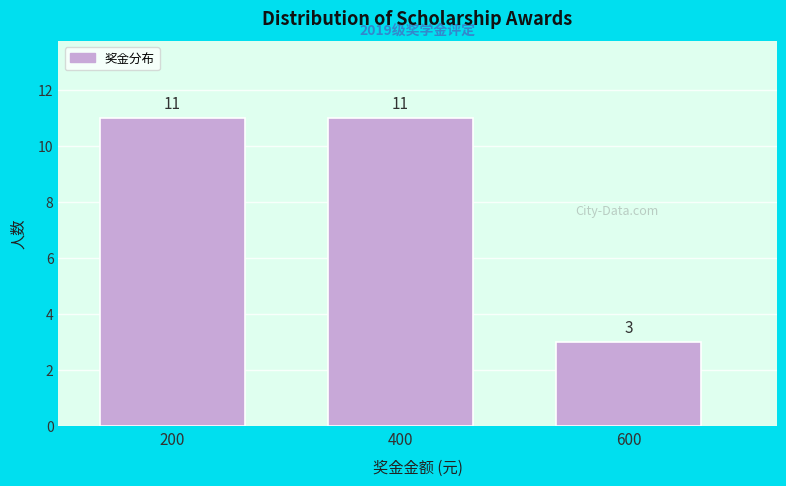

Reading left to right, extract all data points from this chart.

200=11	400=11	600=3